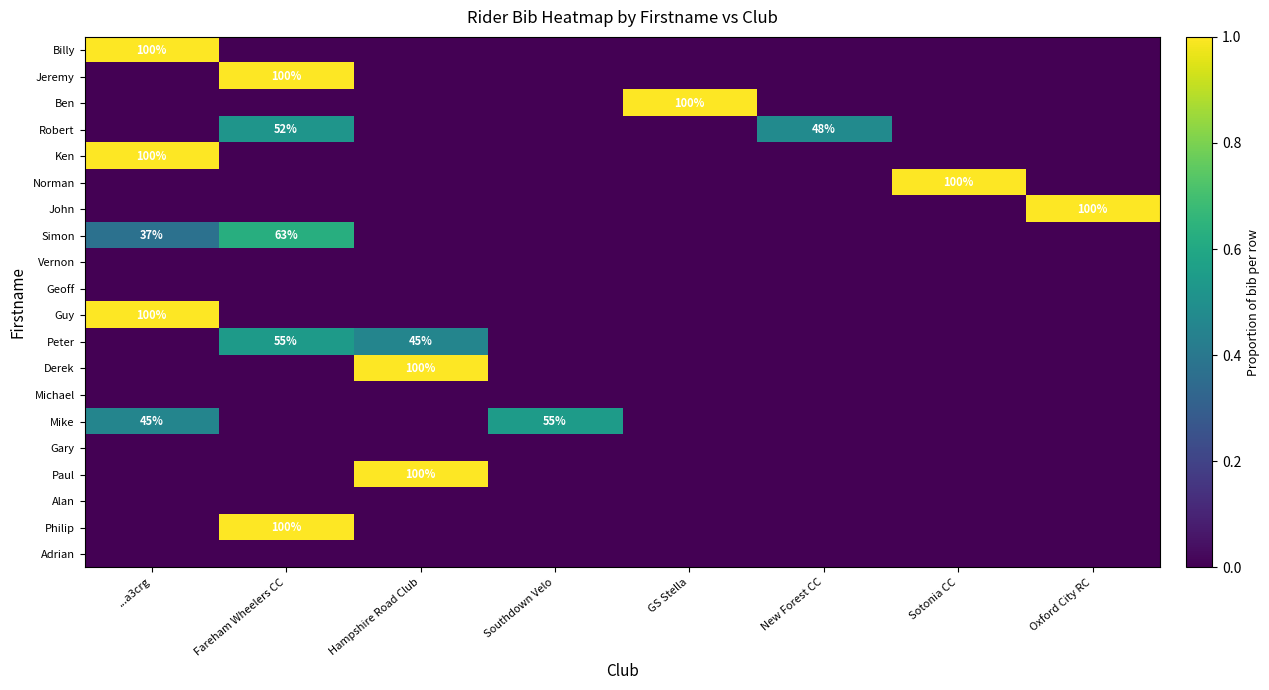

Is it true that John equals 150 at Oxford City RC?

False